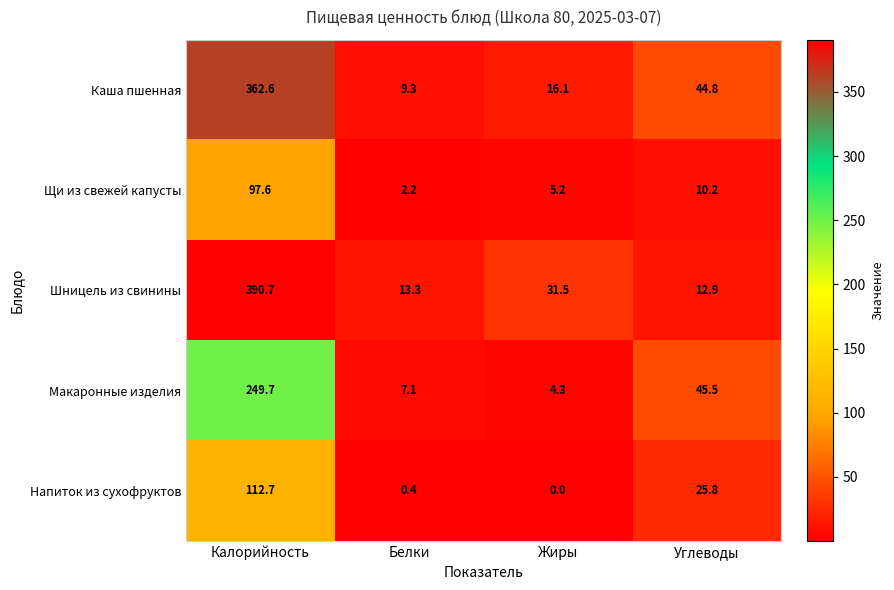

Reading left to right, extract all data points from this chart.

Каша пшенная: 362.6	9.3	16.1	44.8
Щи из свежей капусты: 97.6	2.2	5.2	10.2
Шницель из свинины: 390.7	13.3	31.5	12.9
Макаронные изделия: 249.7	7.1	4.3	45.5
Напиток из сухофруктов: 112.7	0.4	0.0	25.8